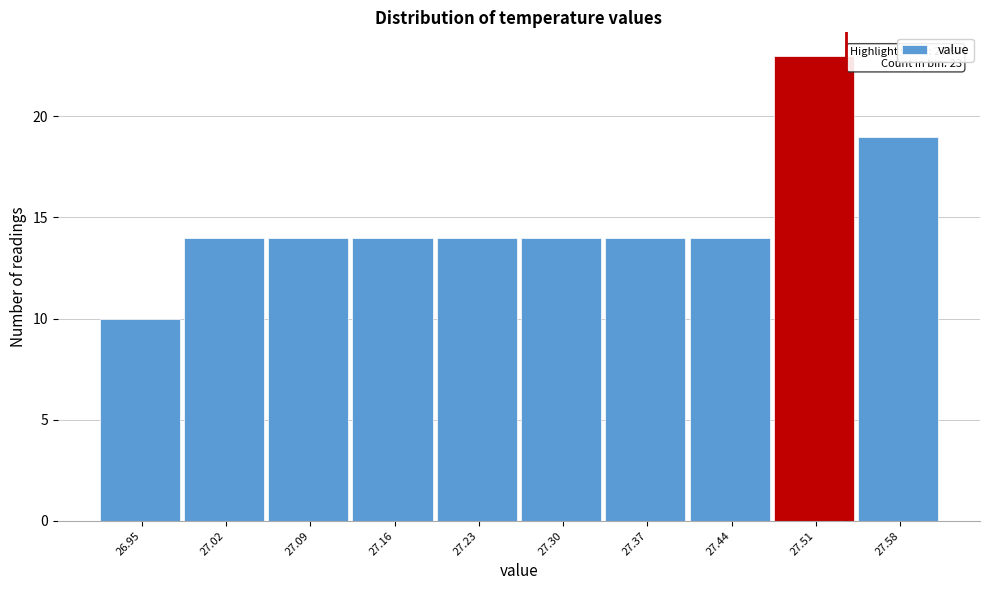

Reading right to left, what are all the values shown in this chart?

19	23	14	14	14	14	14	14	14	10